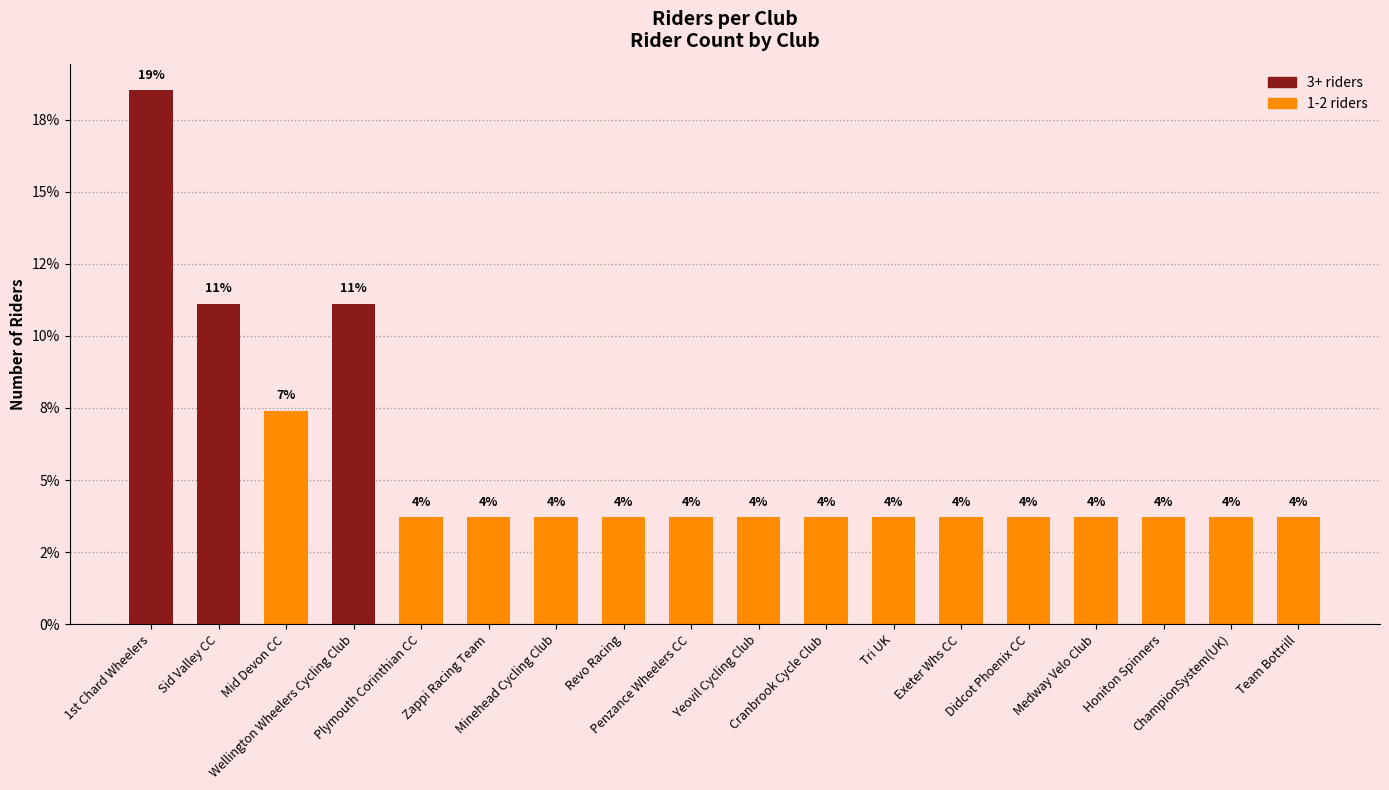

Reading left to right, list all the values displayed in this chart.

18.5	11.1	7.4	11.1	3.7	3.7	3.7	3.7	3.7	3.7	3.7	3.7	3.7	3.7	3.7	3.7	3.7	3.7